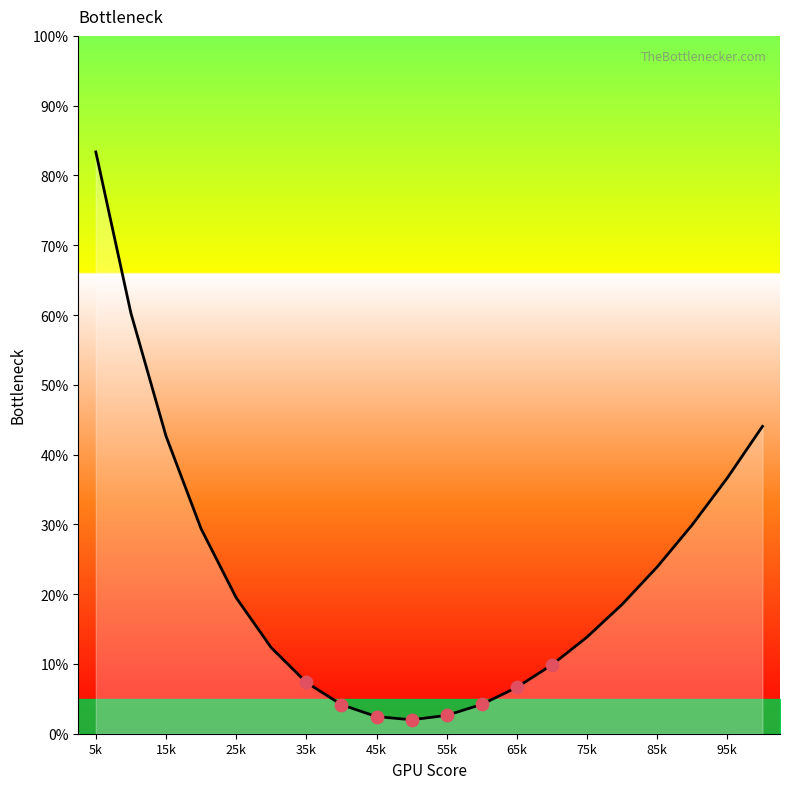

What is the difference between the maximum and minimum values?

81.4